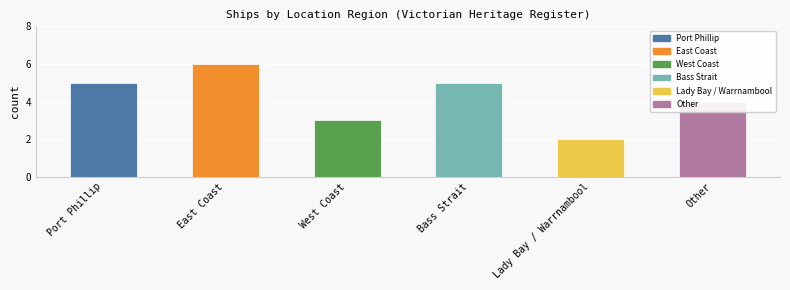

Reading left to right, what are all the values shown in this chart?

Port Phillip=5	East Coast=6	West Coast=3	Bass Strait=5	Lady Bay / Warrnambool=2	Other=4